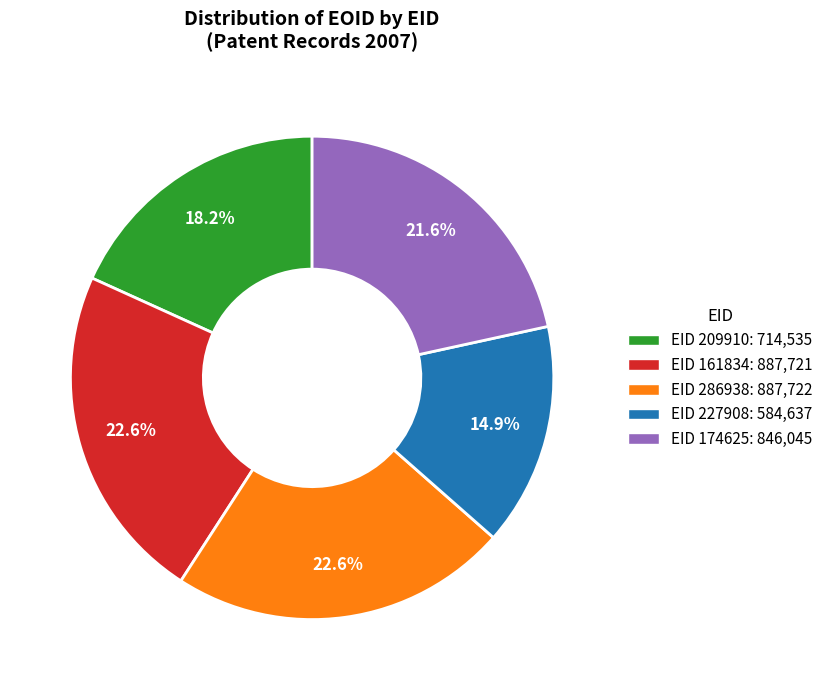

To the nearest percent, what portion does EID 227908 represent?

15%